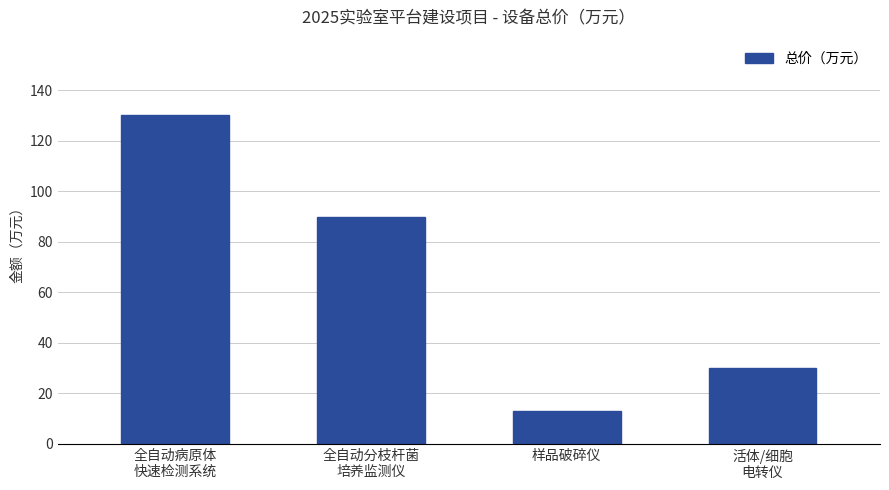

What is the label of the 3rd bar from the left?

样品破碎仪